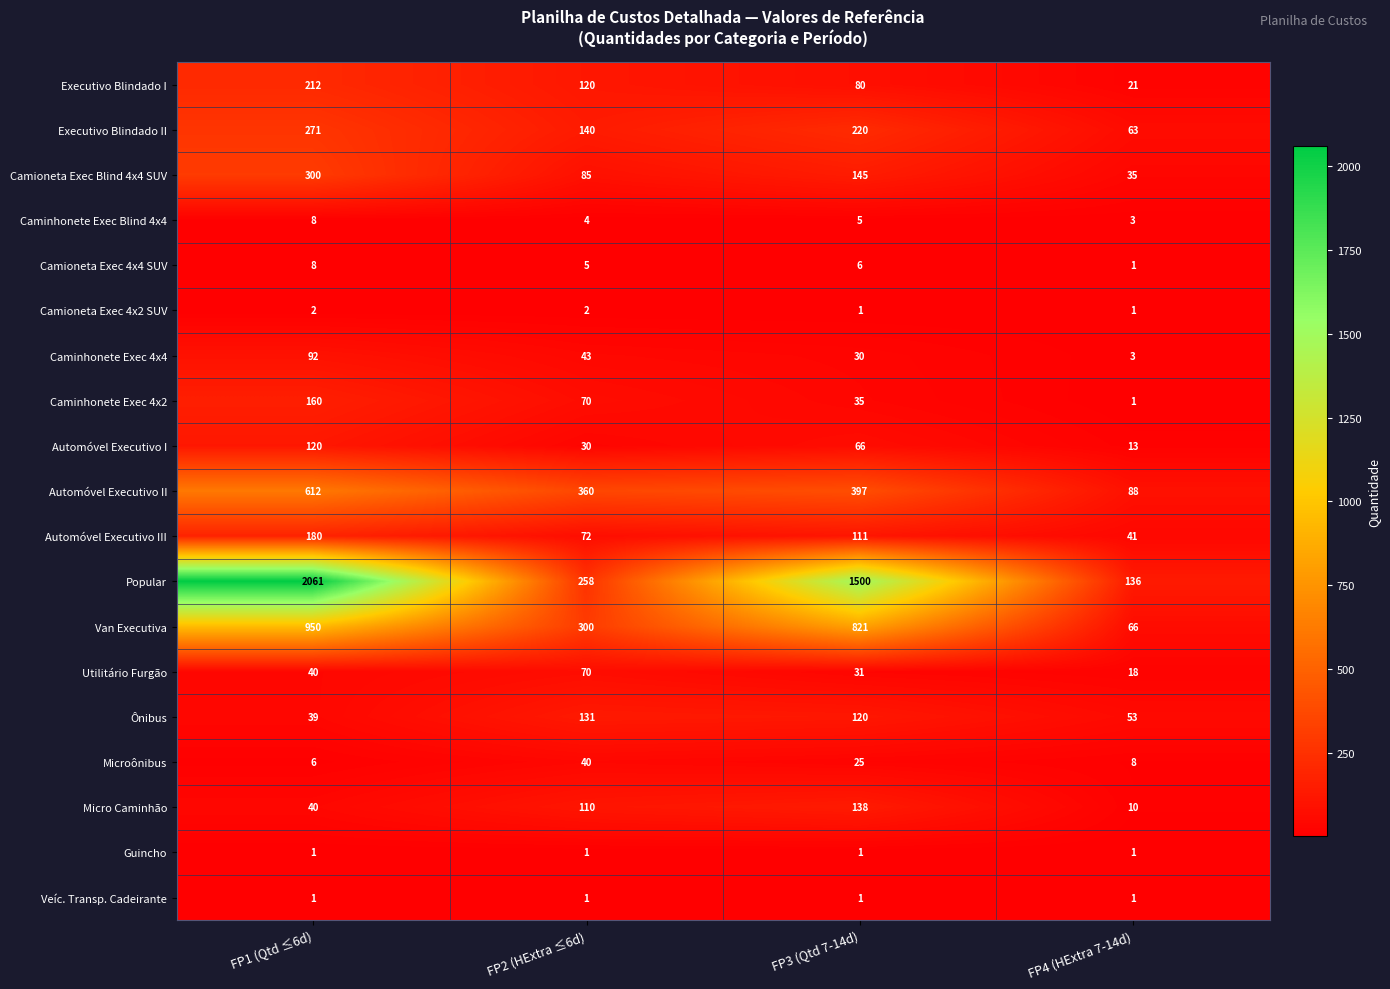

What is the maximum value shown in the chart?

2061